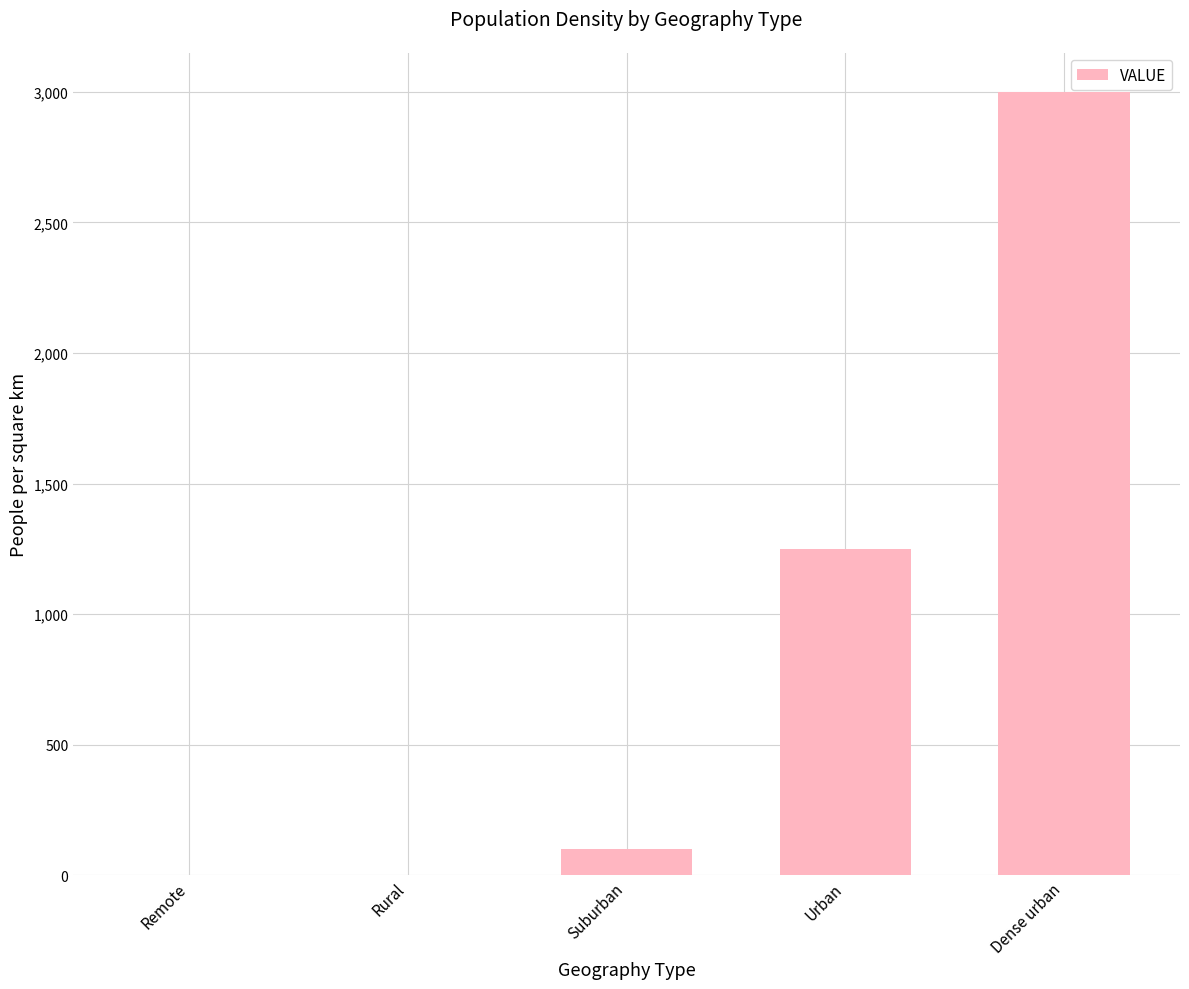

What is the sum of all values?

4350.2